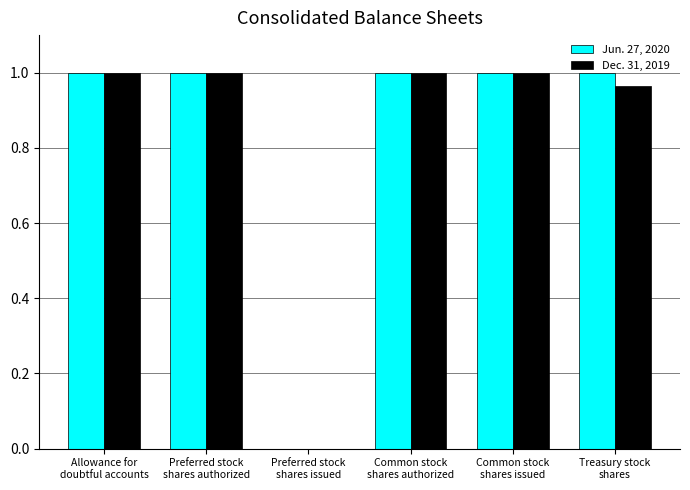

What is the sum of all Dec. 31, 2019 values?

5.0